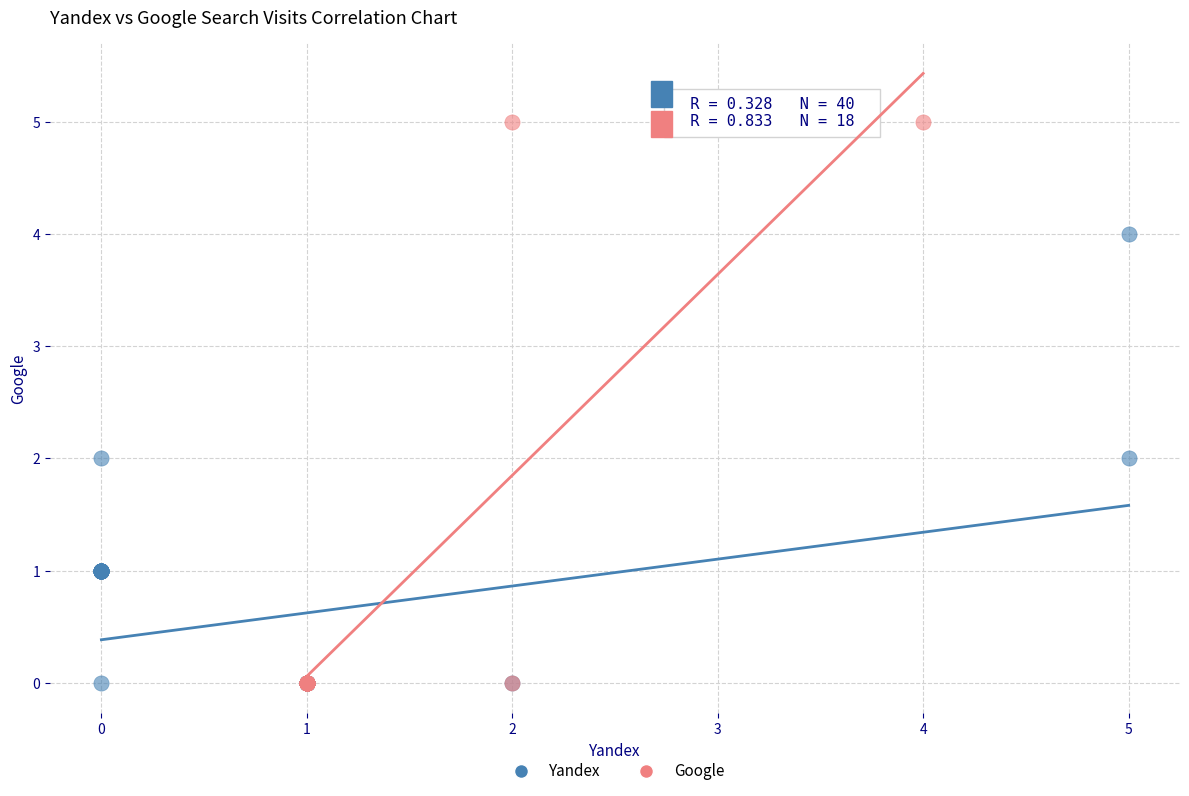

Which series contains the highest Y value?

Google